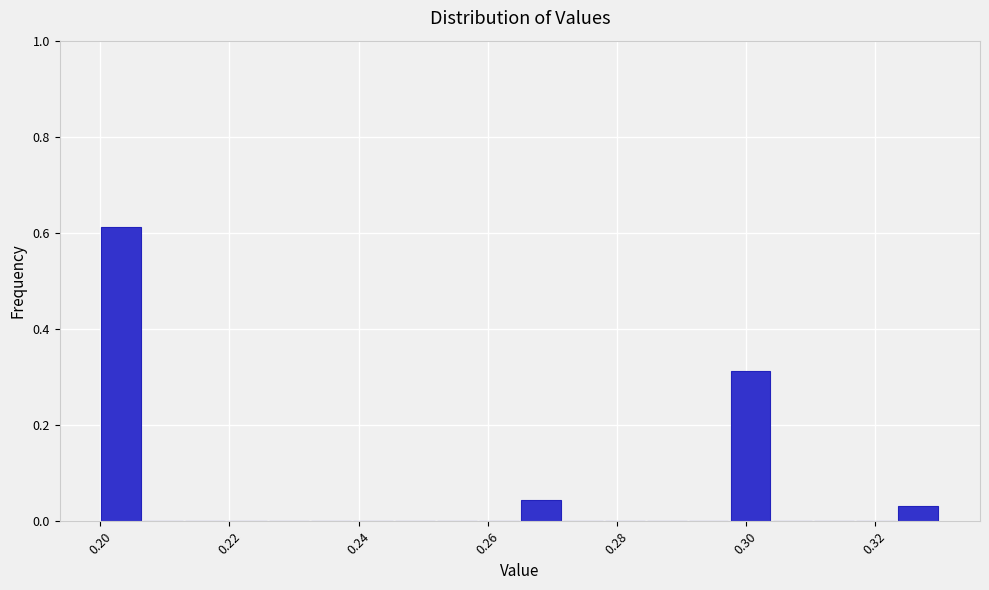

Read against the x-axis, roughly where is the centre of the tallest bar?

0.204